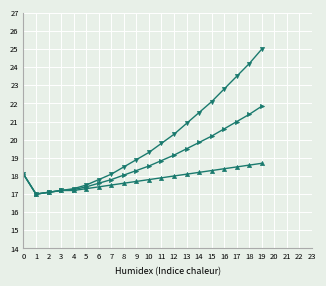

What is the difference between the highest and lowest values at 9?

1.2